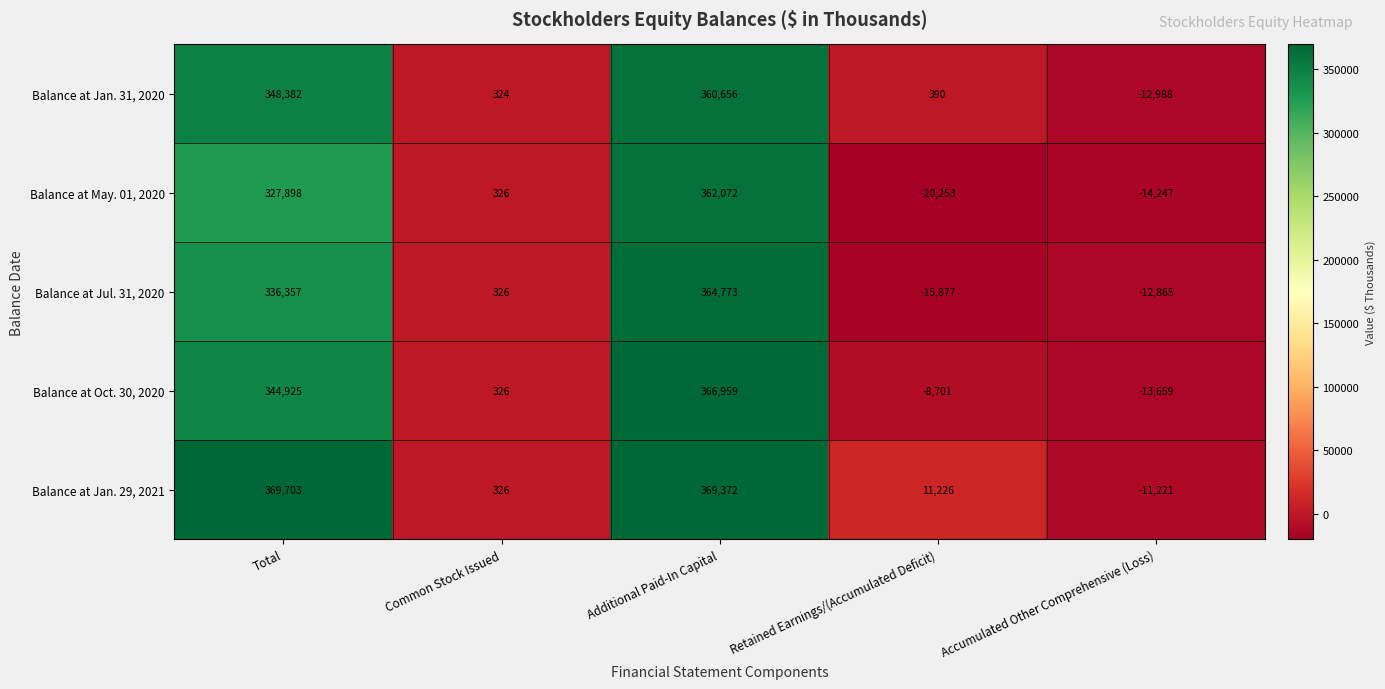

What is the average value of the Balance at May. 01, 2020 series?

131159